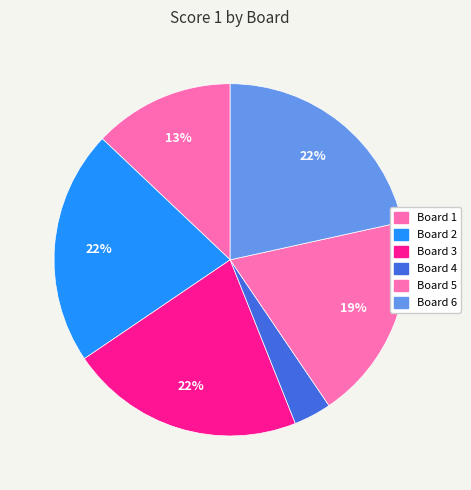

How many segments does this pie chart have?

6